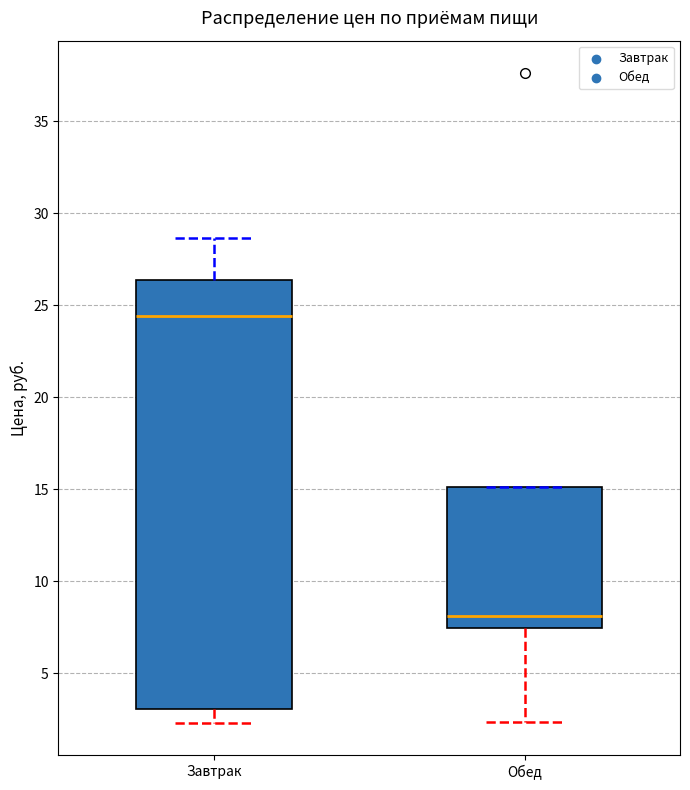

Which box is the tallest, from its lower edge to its upper edge?

Завтрак